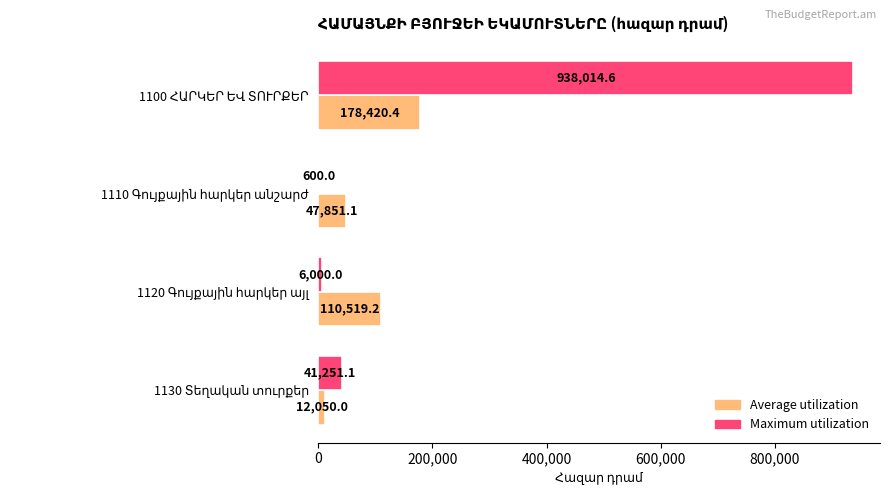

What is the sum of all Maximum utilization values?

985865.7